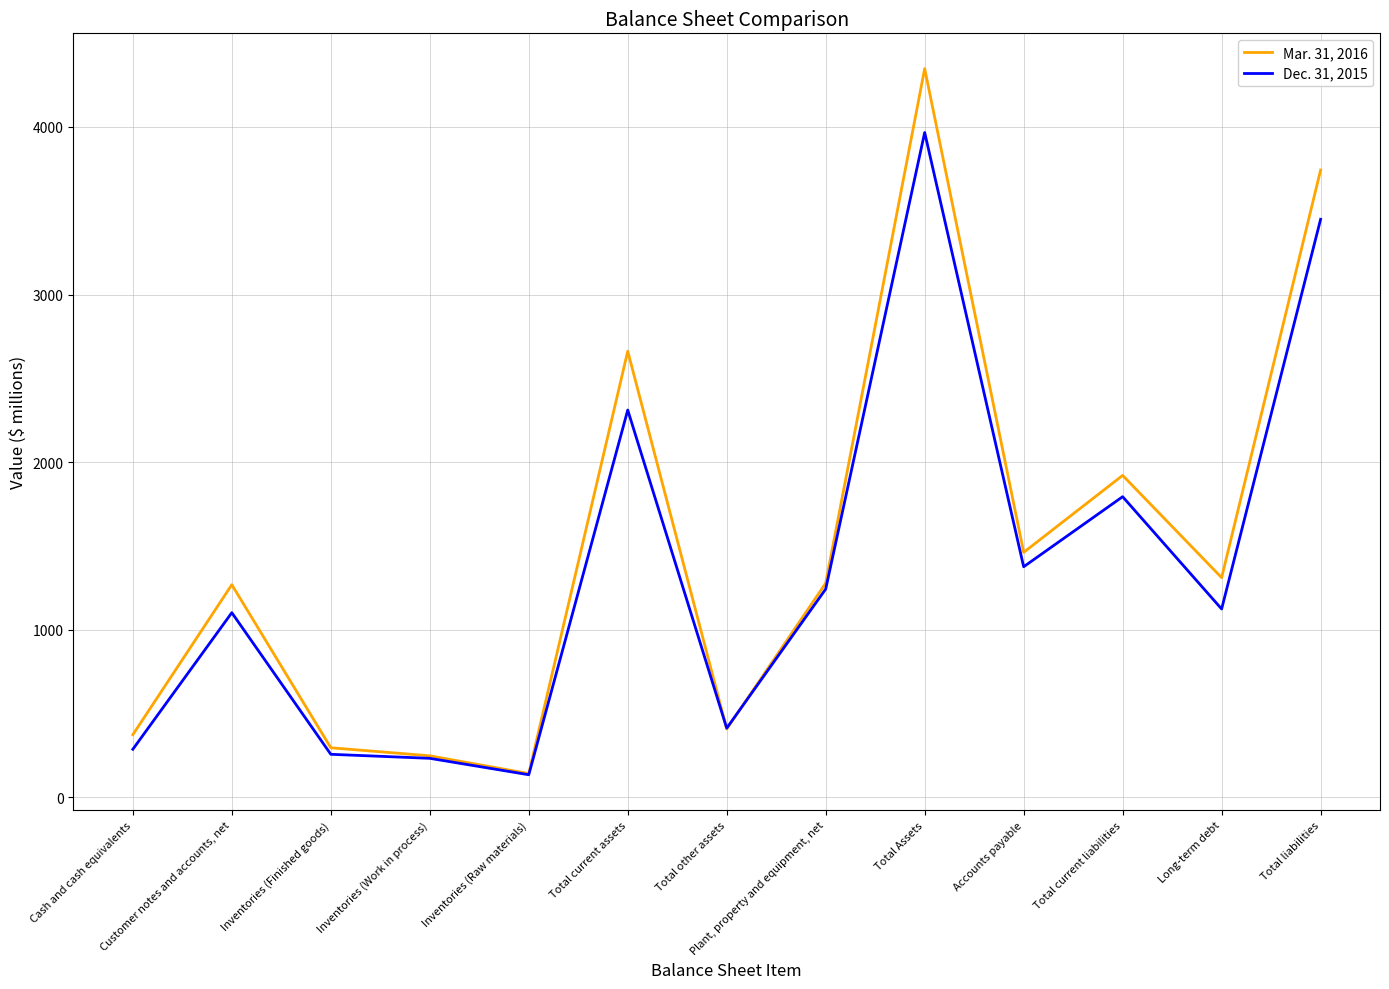

Does the chart display data point markers on the line(s)?

No